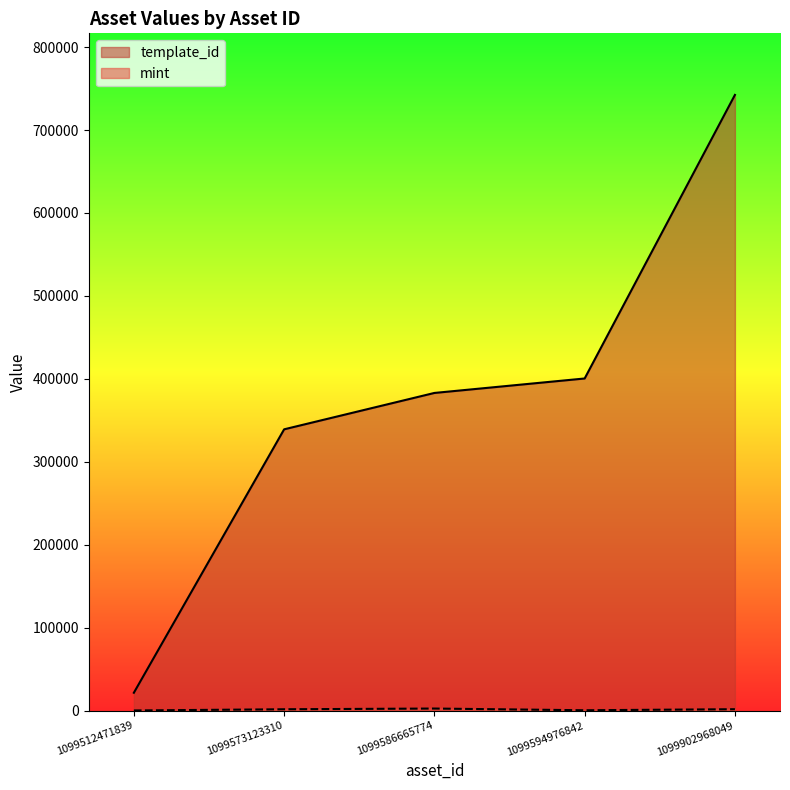

True or false: mint and template_id cross at least once.

False